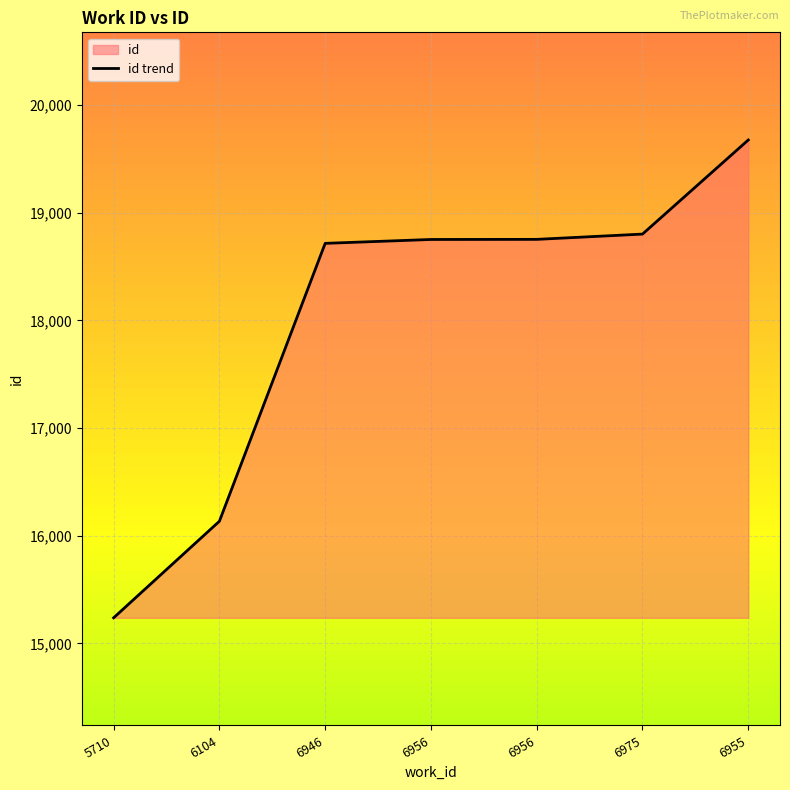

Is it true that the value at 5710 is 22319?

False